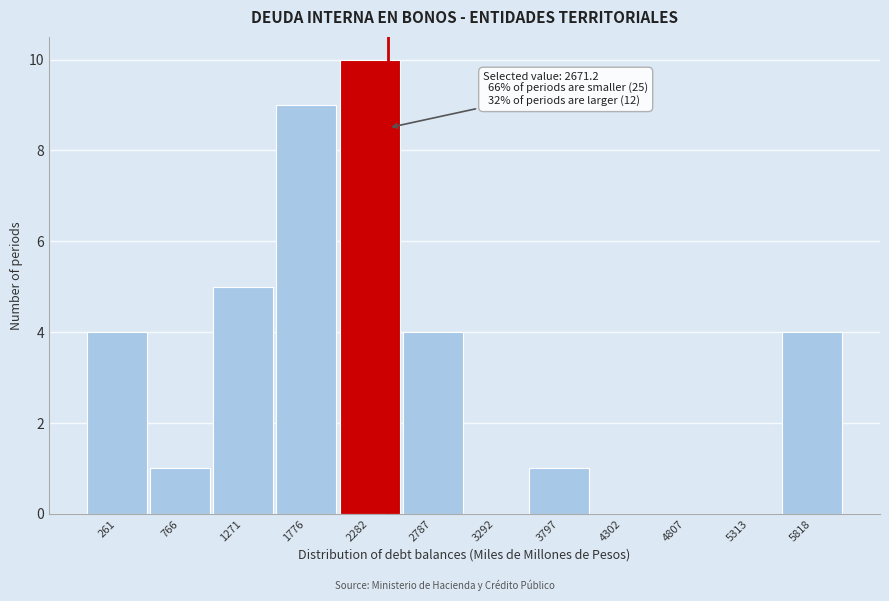

Reading left to right, list all the values displayed in this chart.

261=4	766=1	1271=5	1776=9	2282=10	2787=4	3292=0	3797=1	4302=0	4807=0	5313=0	5818=4